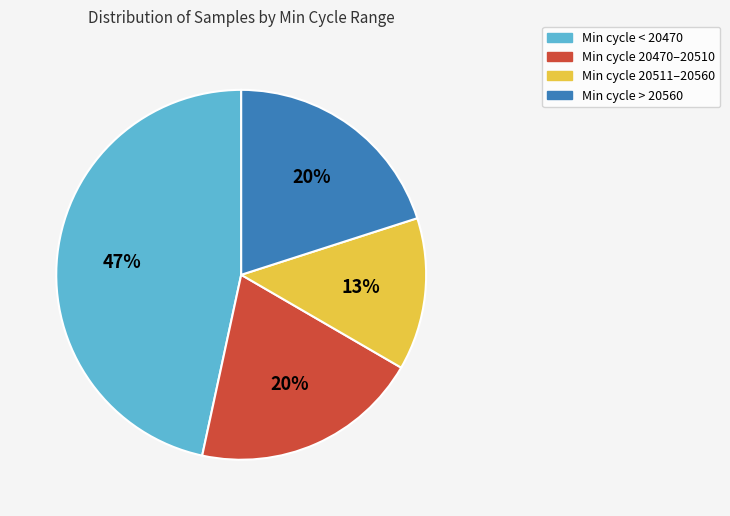

To the nearest percent, what is the average slice percentage?

25%